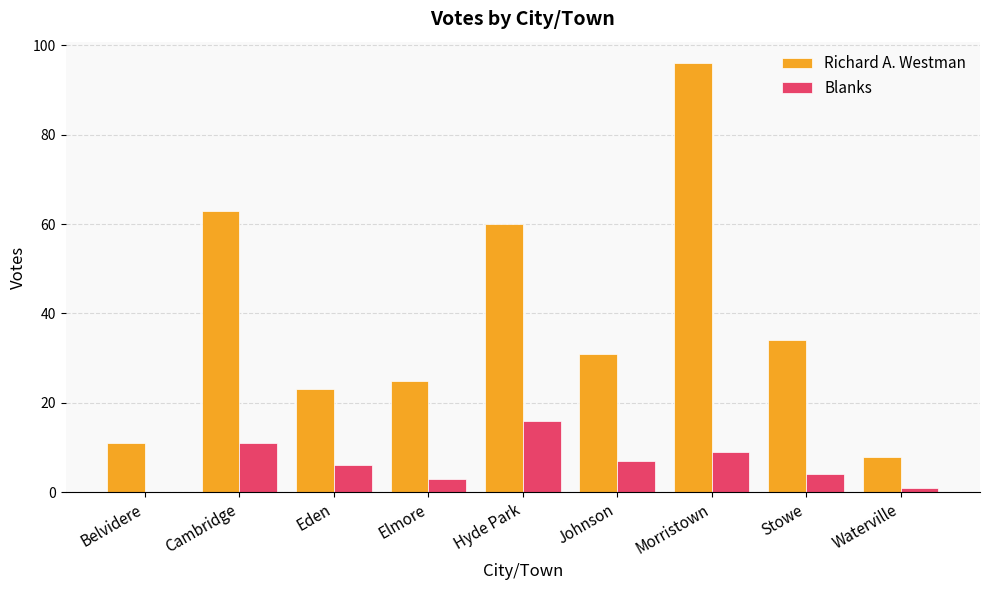

What is the difference between the Blanks values at Cambridge and Morristown?

2